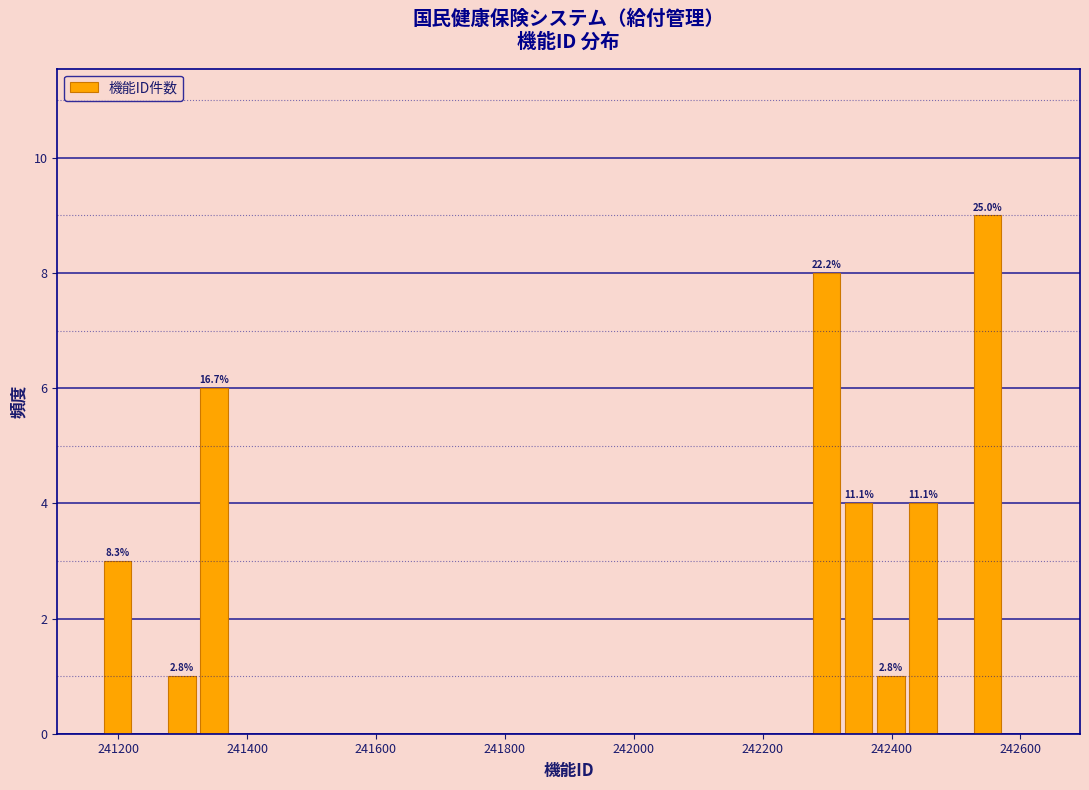

Around what value on the x-axis is the tallest bar? Give the approximate position of its centre, as read against the axis.

242540